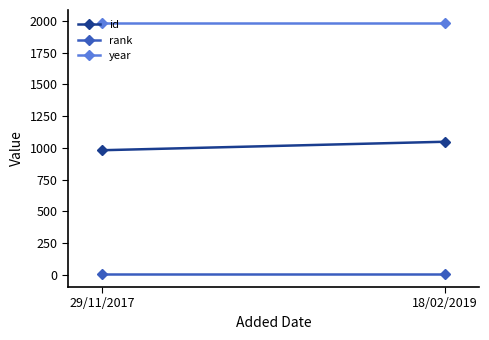

Rank the series at 18/02/2019 from lowest to highest value.

rank, id, year